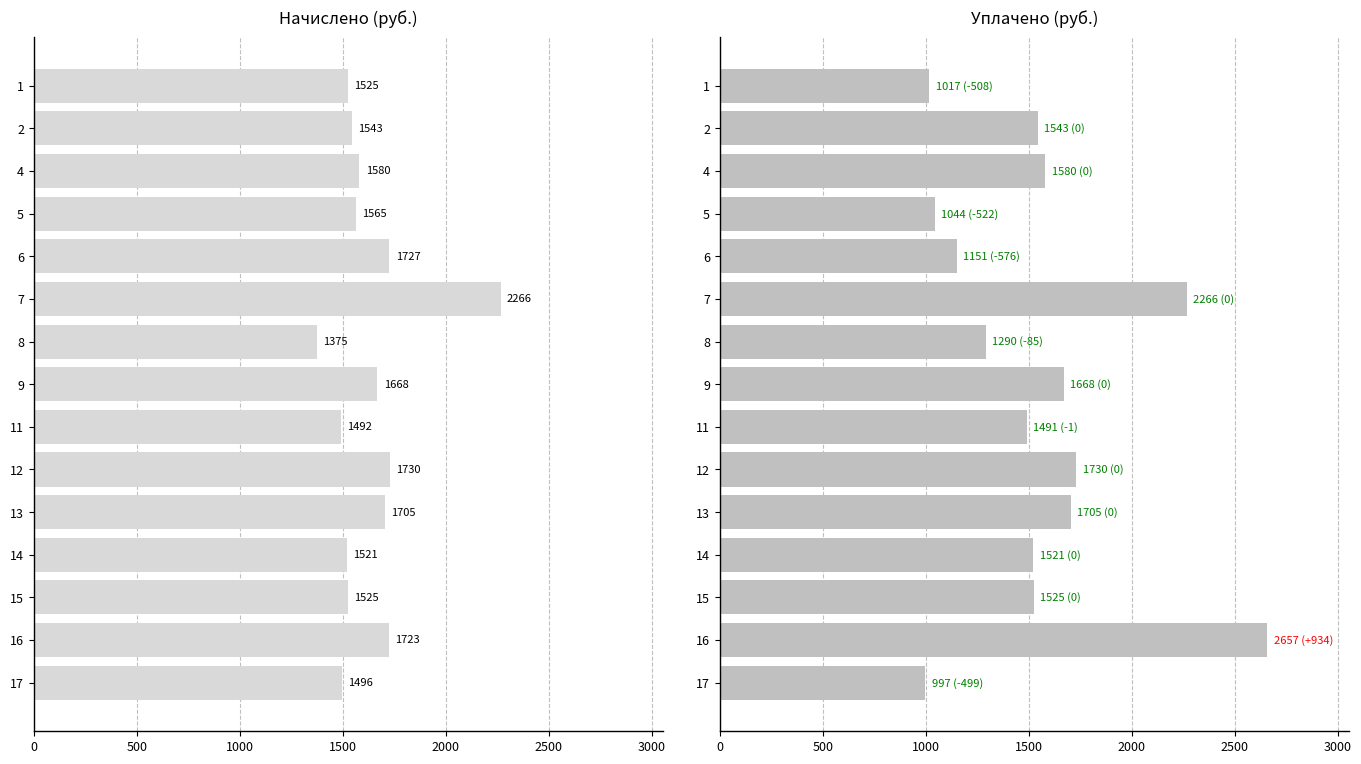

Which series changed the most between 4 and 17?

уплачено